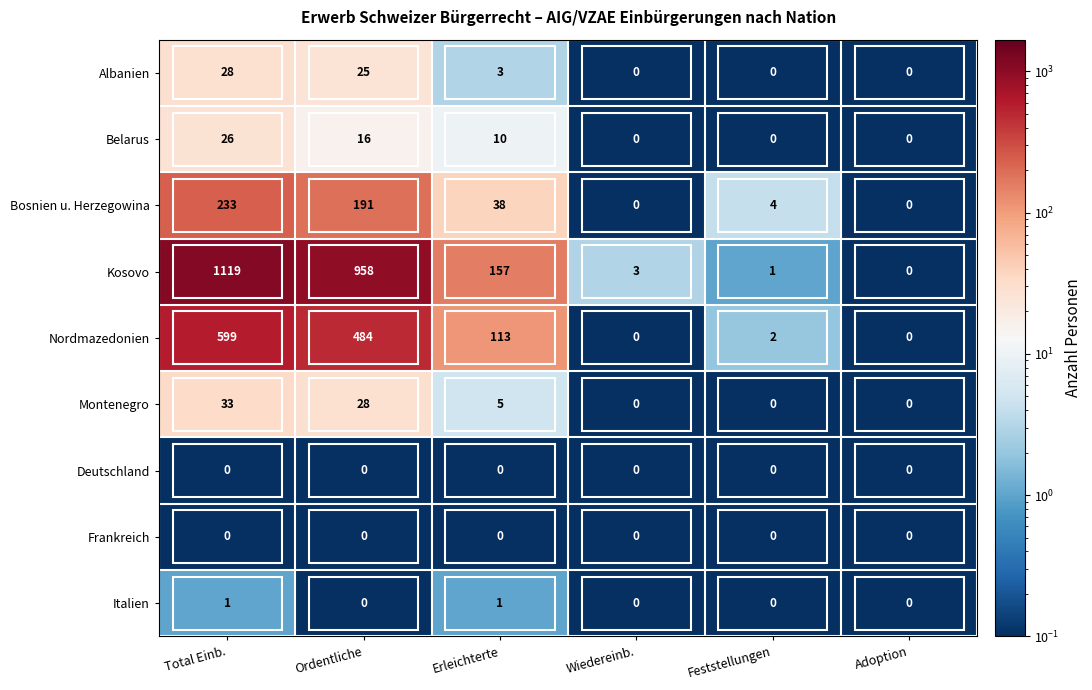

What is the sum of the Bosnien u. Herzegowina values at Adoption and Feststellungen?

4